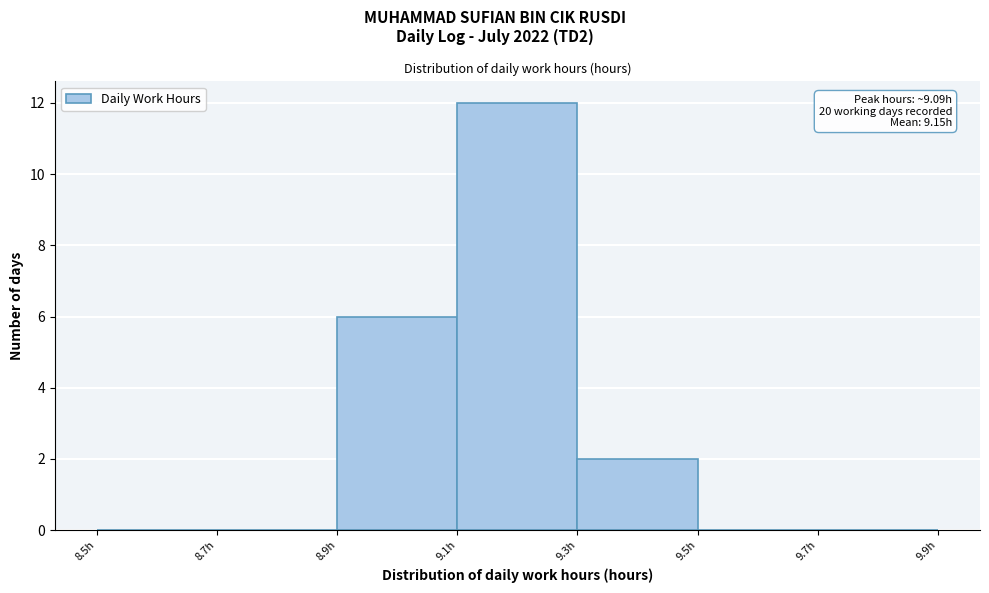

Which range on the x-axis has the tallest bar?

9.1 to 9.3